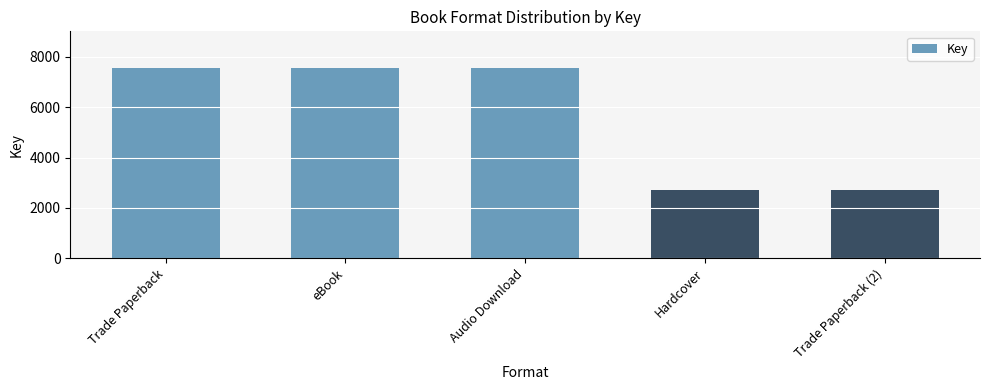

The chart shows a value of 13177 at Trade Paperback. True or false?

False